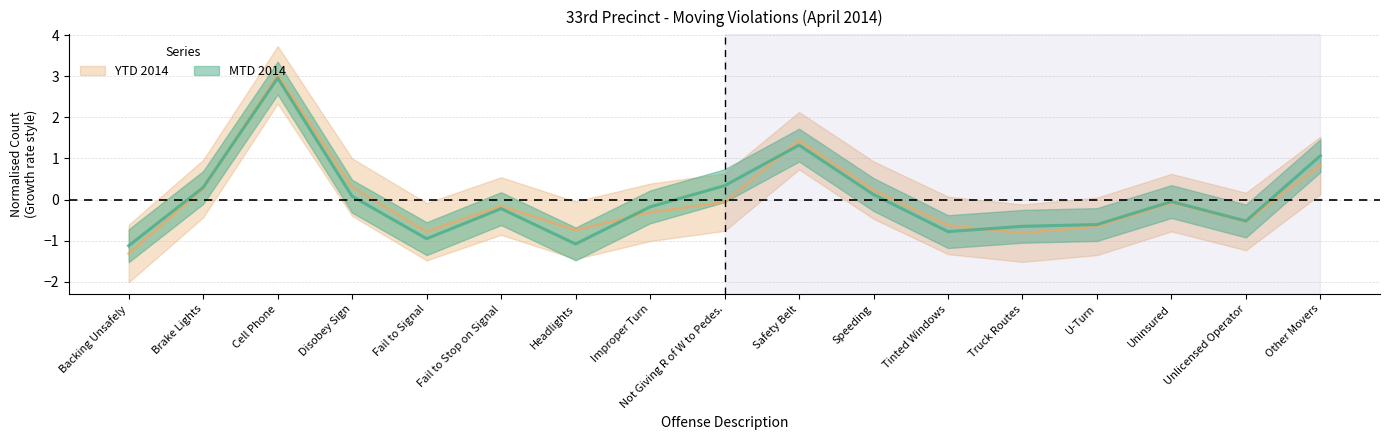

Rank the series by their maximum value, from lowest to highest.

MTD 2014, YTD 2014